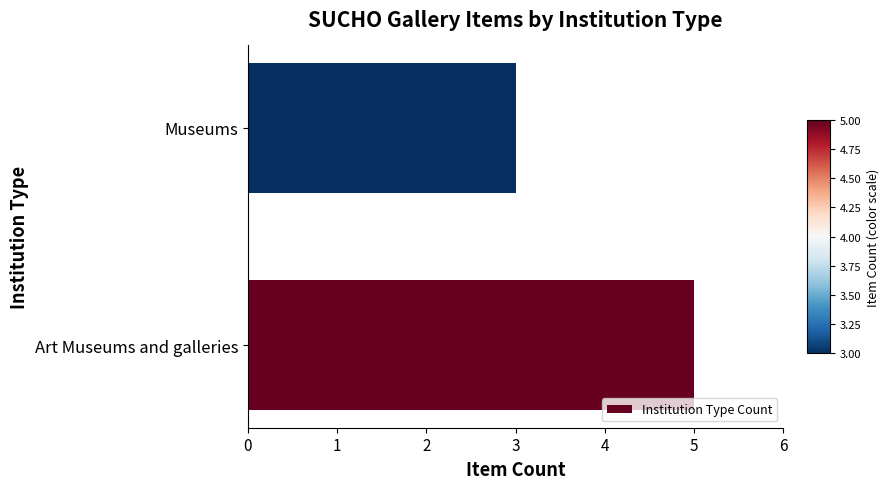

The value at Museums is 3. True or false?

True